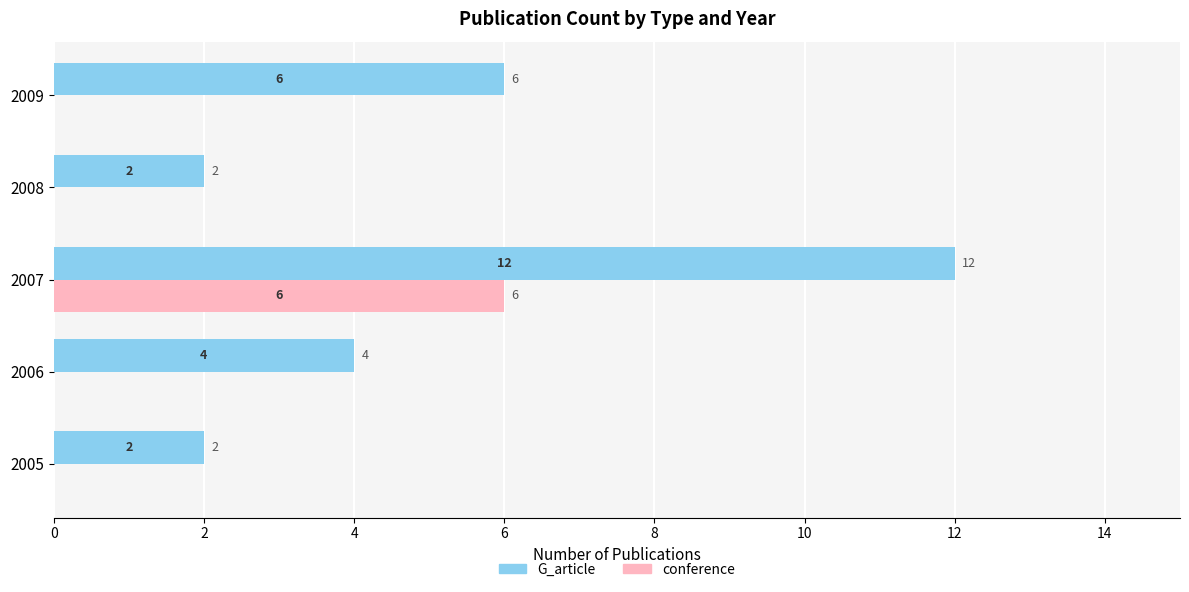

What is the sum of the conference values at 2007 and 2005?

6